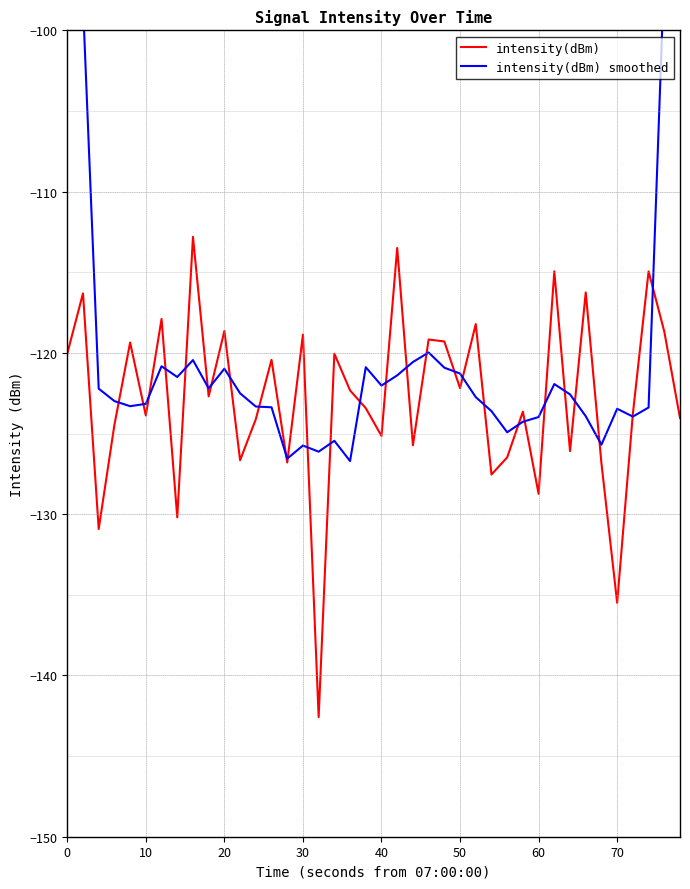

After their last crossing, which series has the higher values: intensity(dBm) smoothed or intensity(dBm)?

intensity(dBm) smoothed